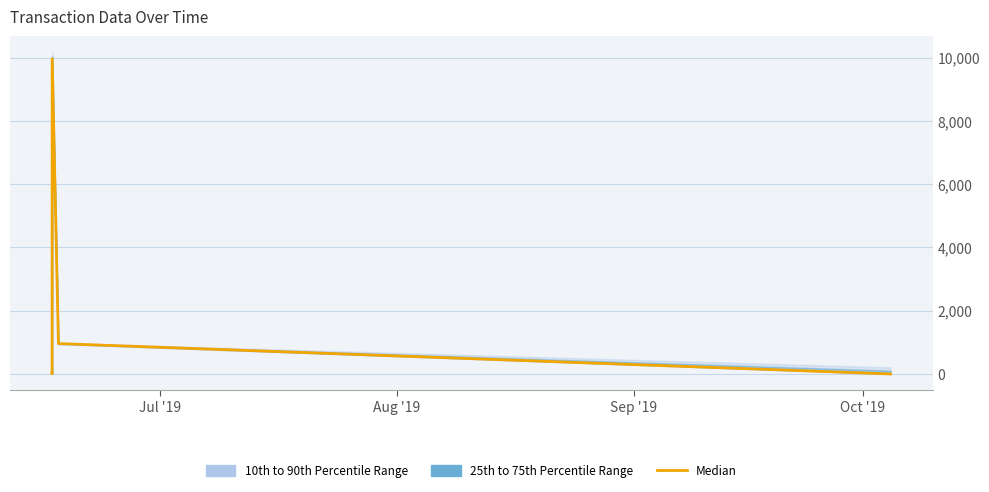

What is the difference between the second highest and minimum values?

960.0